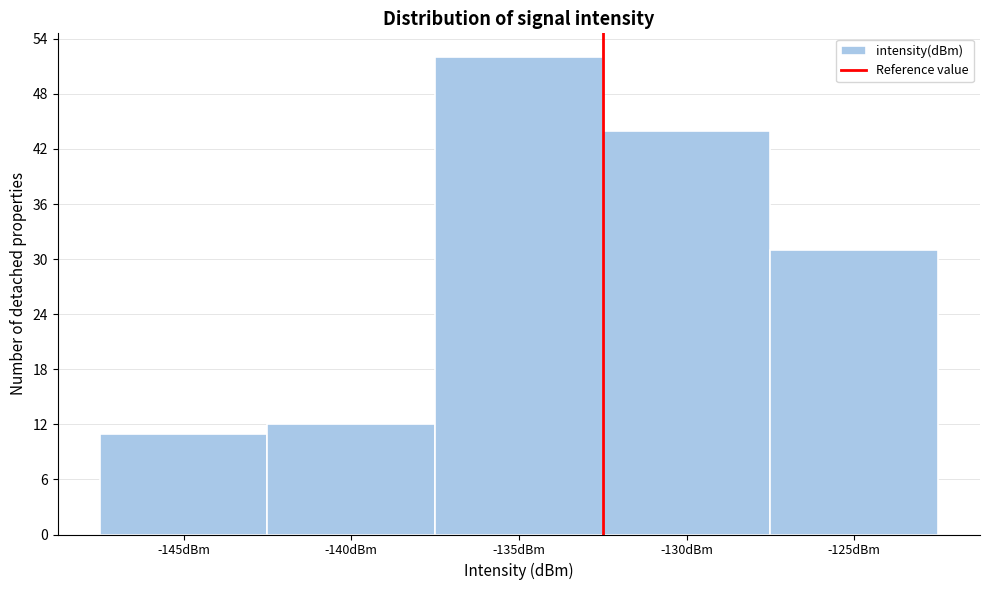

Reading left to right, extract all data points from this chart.

-145dBm=11	-140dBm=12	-135dBm=52	-130dBm=44	-125dBm=31